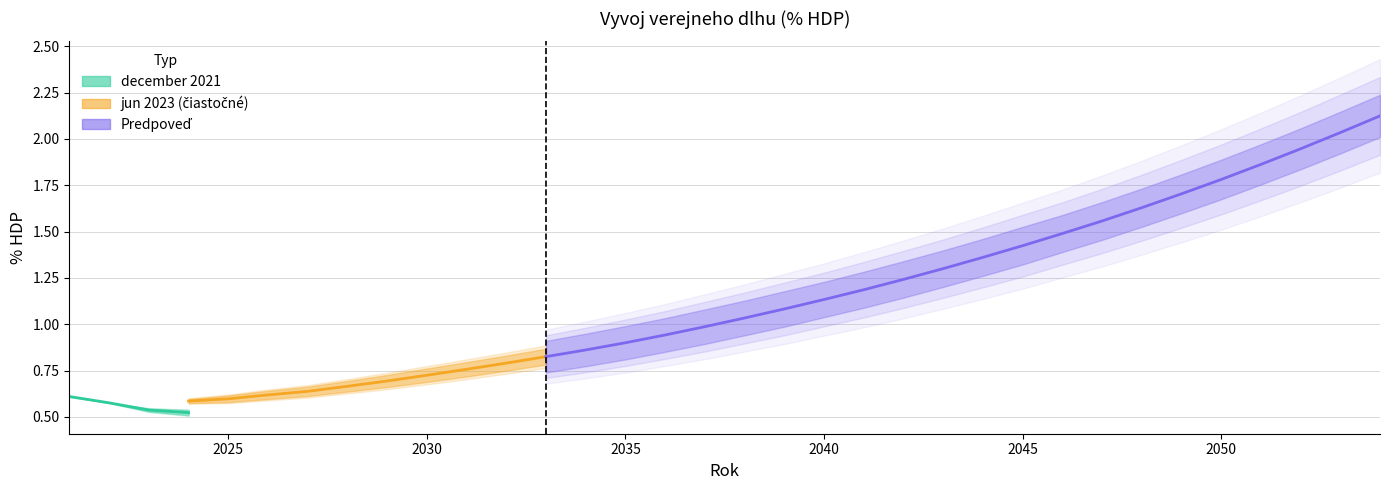

True or false: jun 2023 and bez opatreni intersect in this chart.

False